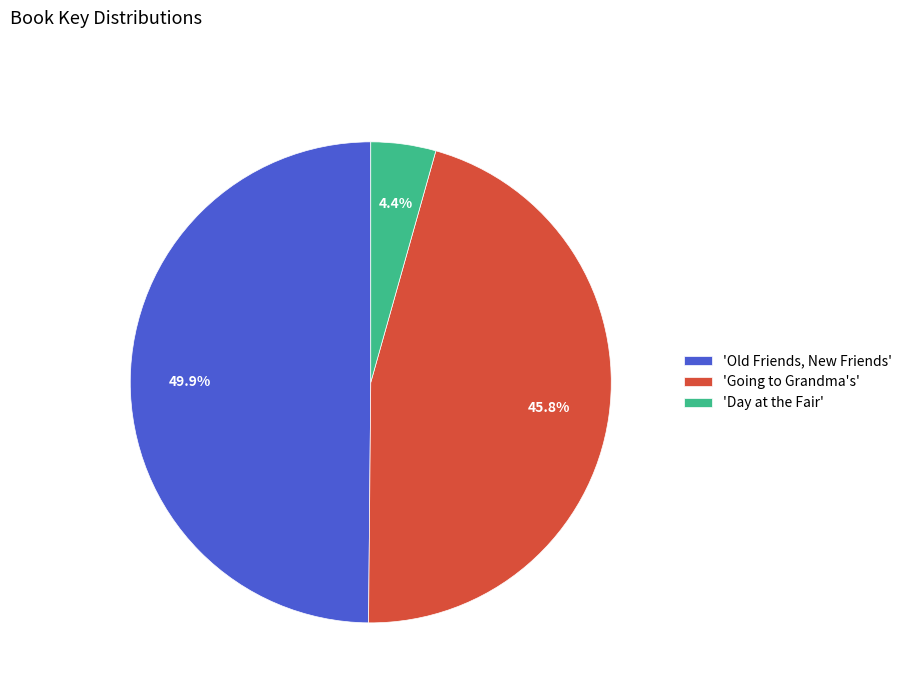

Which has a higher value, 'Going to Grandma's' or 'Day at the Fair'?

'Going to Grandma's'